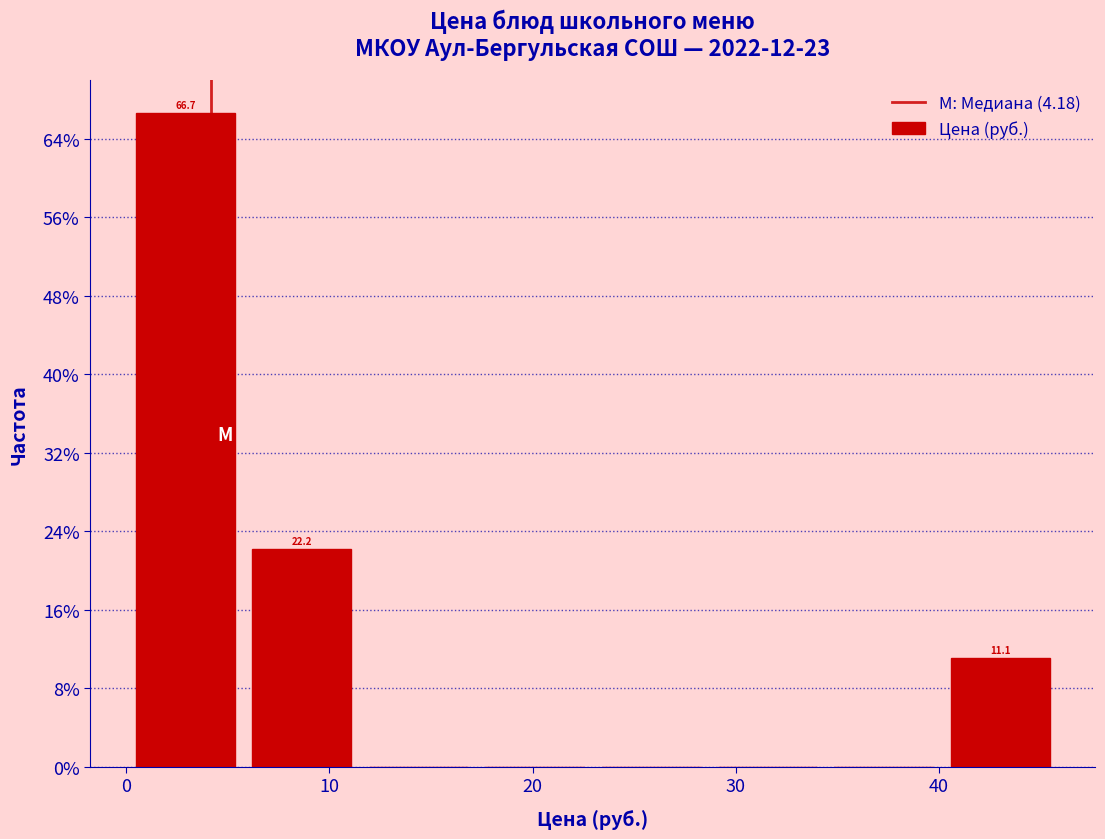

Which range on the x-axis has the tallest bar?

0 to 6